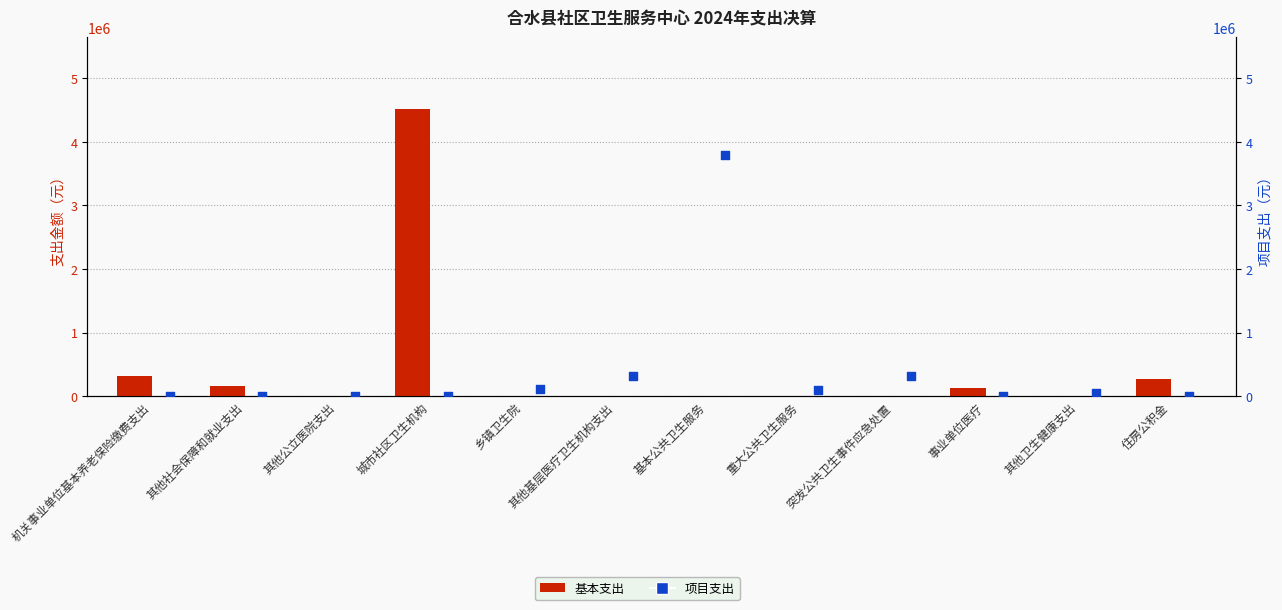

Which series has the largest Y range (max minus min)?

基本支出